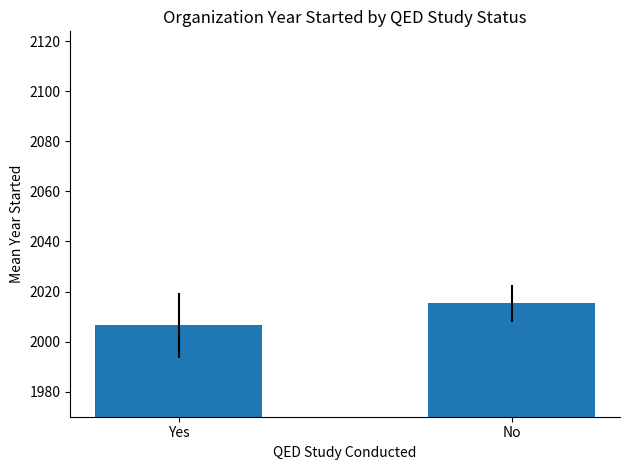

What is the minimum value shown in the chart?

2006.5